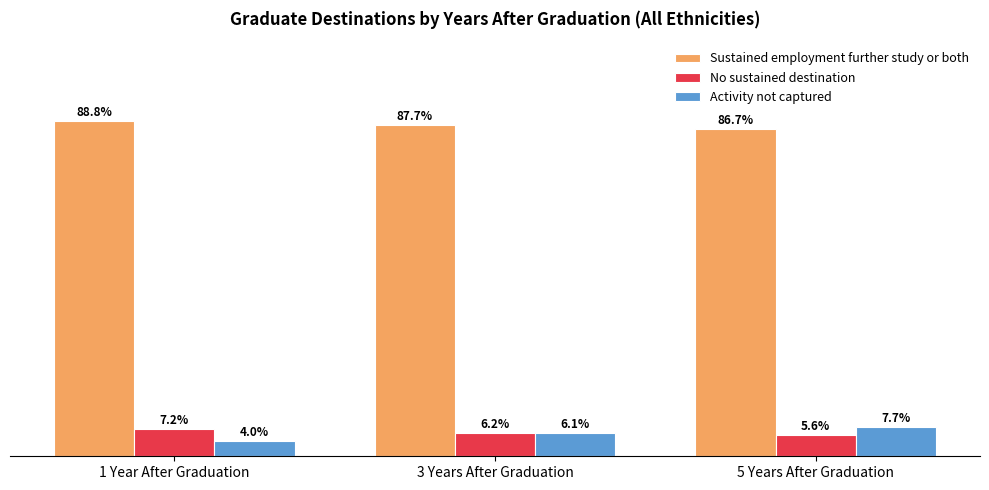

Is the value of No sustained destination at 5 Years After Graduation greater than the value of Sustained employment further study or both at 5 Years After Graduation?

No